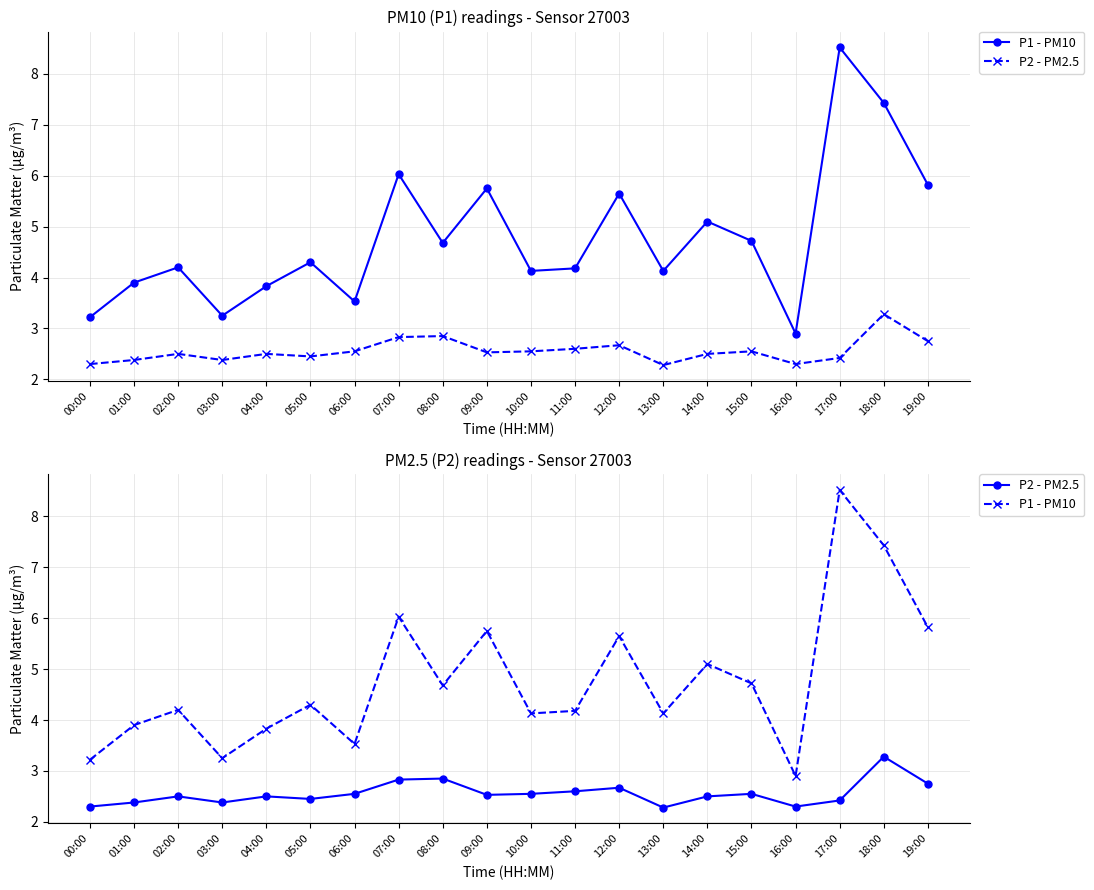

Is this an area chart (filled region under the line)?

No